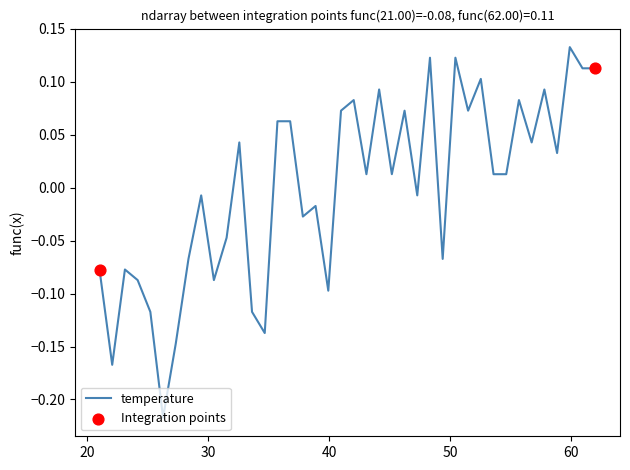

How many lines are shown in the chart?

1